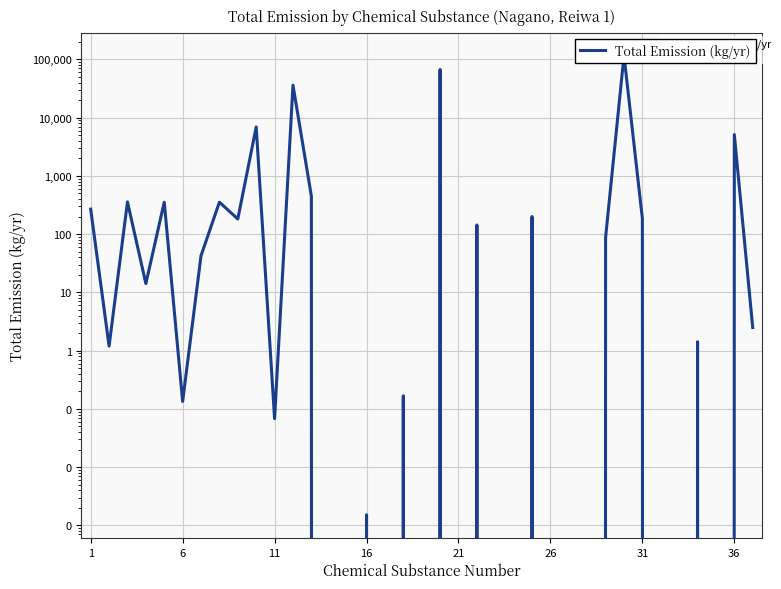

What is the difference between the maximum and second lowest values?

116619.4